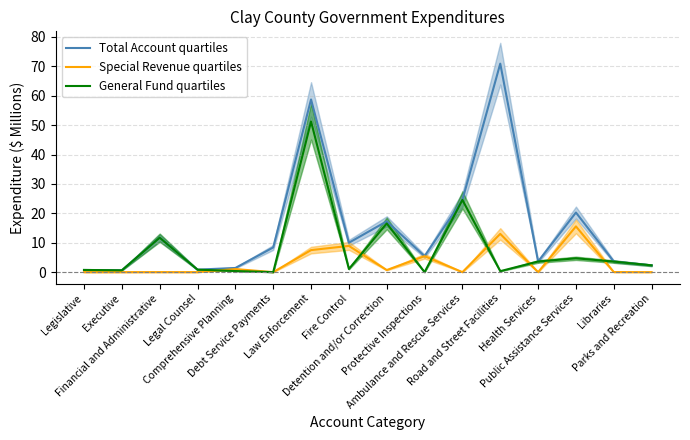

List the labels in order of Total Account quartiles value, smallest first.

Executive, Legislative, Legal Counsel, Comprehensive Planning, Parks and Recreation, Libraries, Health Services, Protective Inspections, Debt Service Payments, Fire Control, Financial and Administrative, Detention and/or Correction, Public Assistance Services, Ambulance and Rescue Services, Law Enforcement, Road and Street Facilities